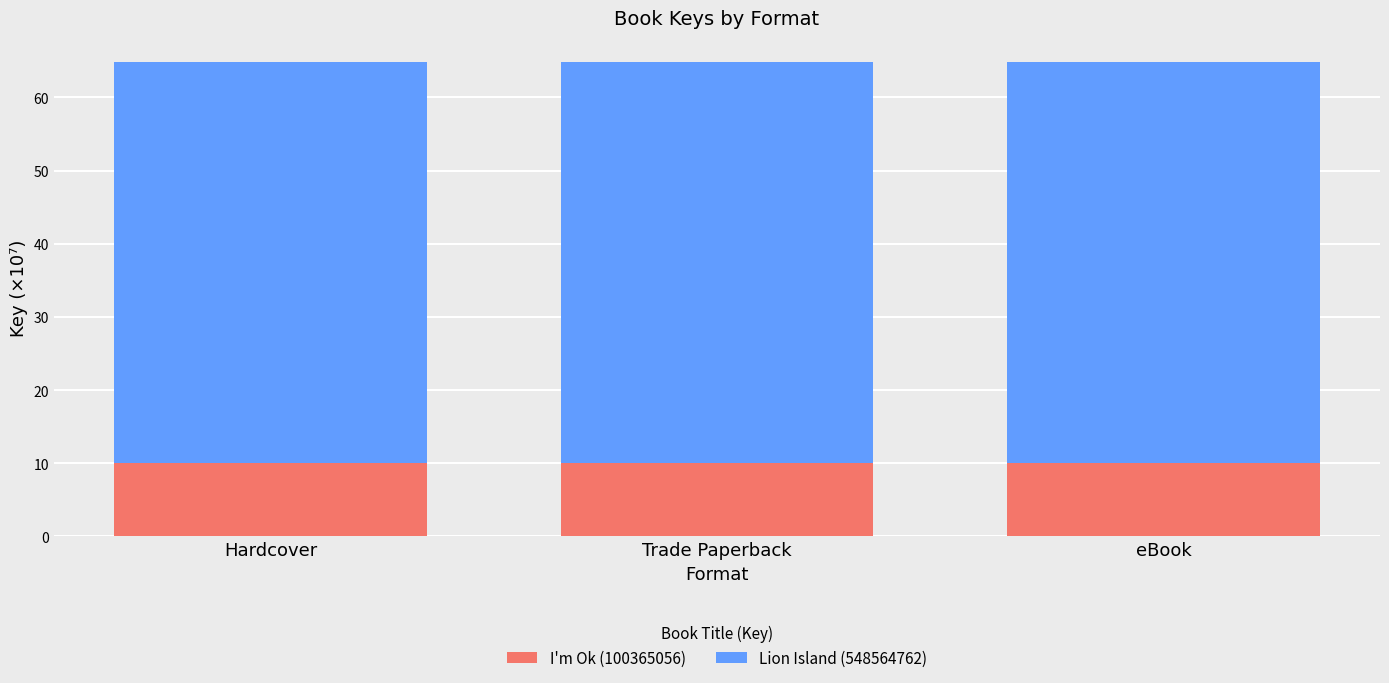

What is the total value across all series at Hardcover?

64.9